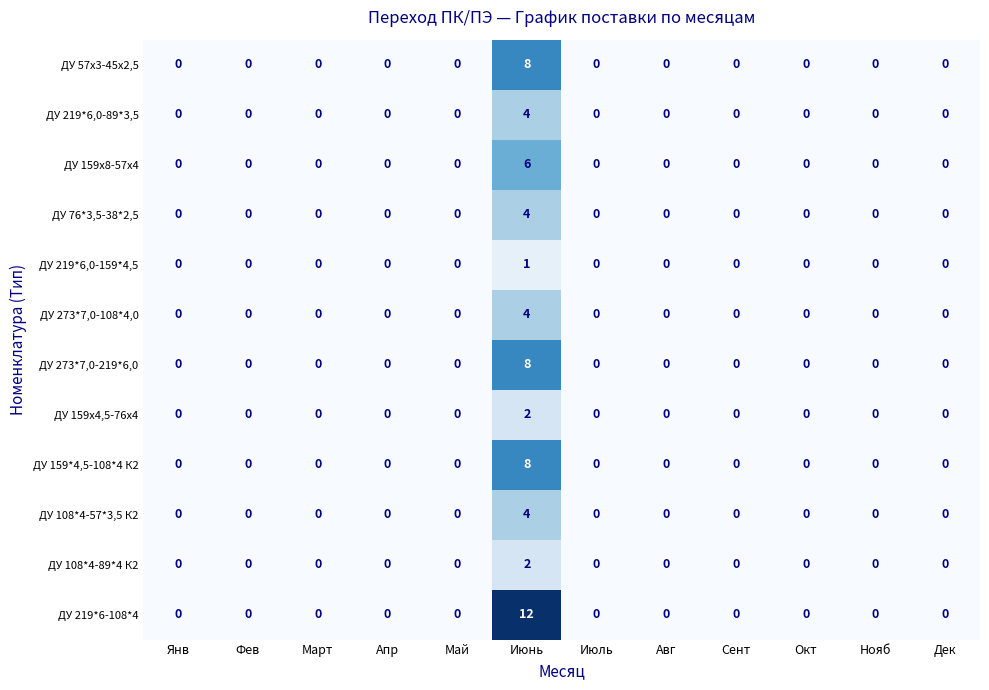

How many ДУ 108*4-89*4 К2 values are between 0 and 1?

11